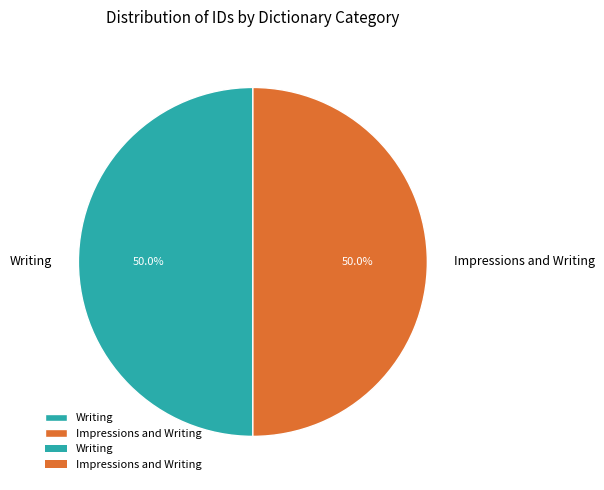

The Writing slice represents 50% of the pie. True or false?

True